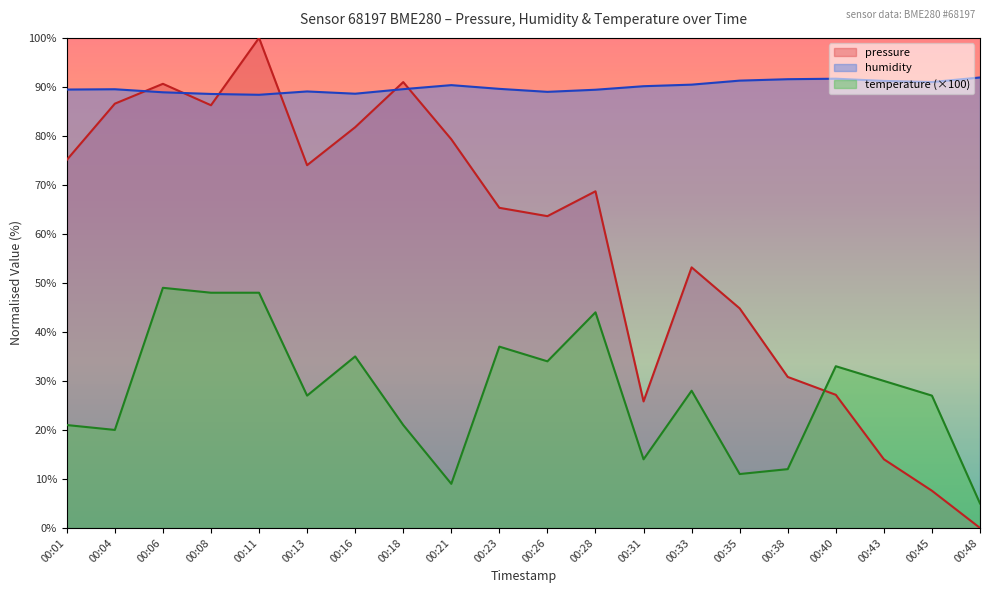

What is the average value of the humidity series?

90.0